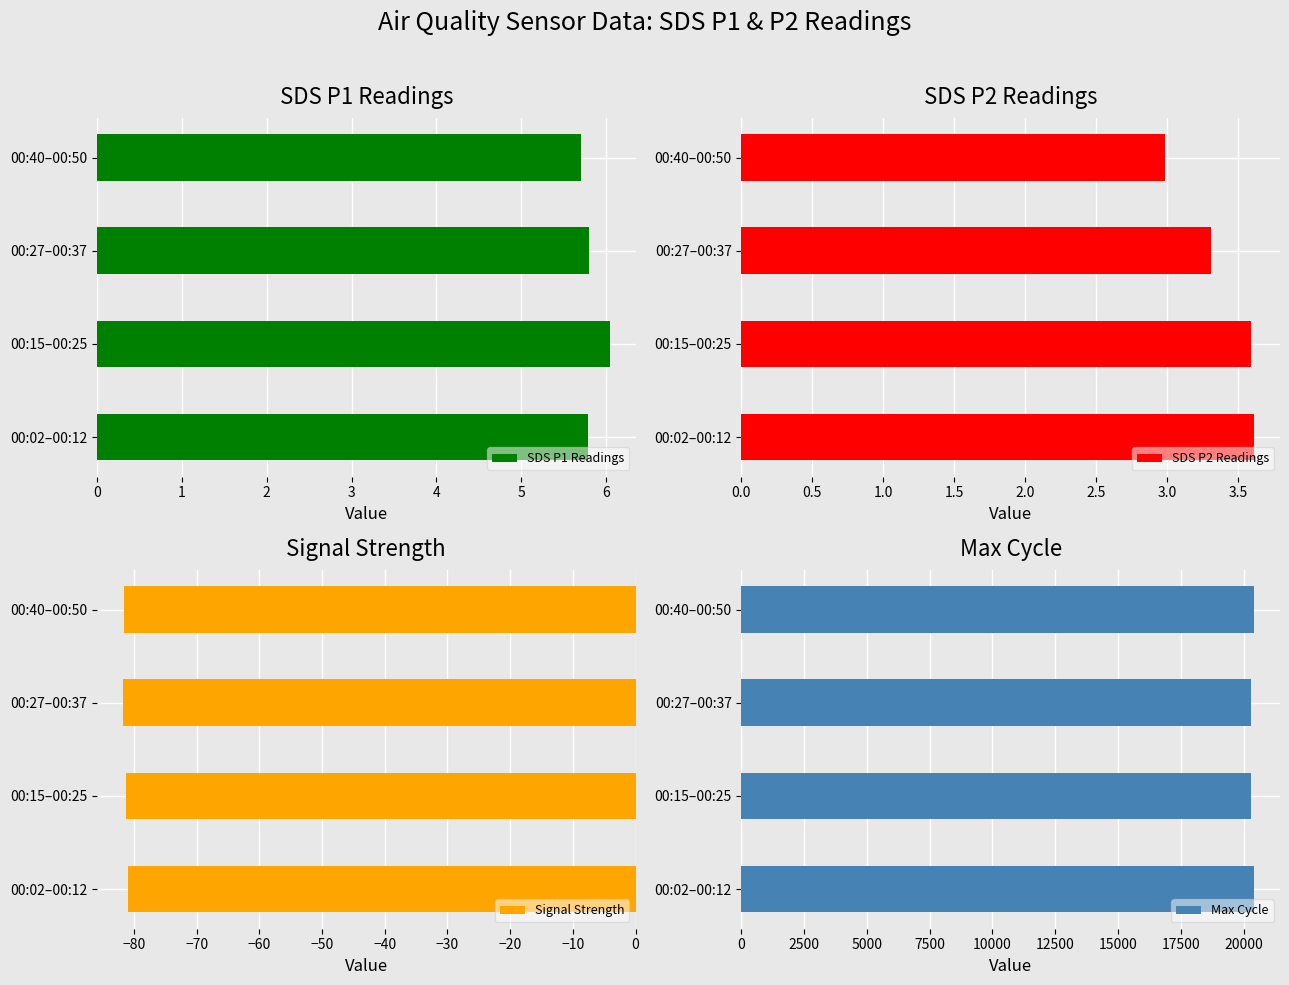

What is the approximate value of SDS P2 Readings at 00:15–00:25?

3.6